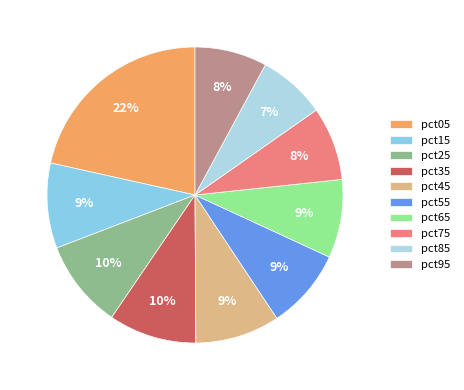

To the nearest percent, what portion does pct35 represent?

10%